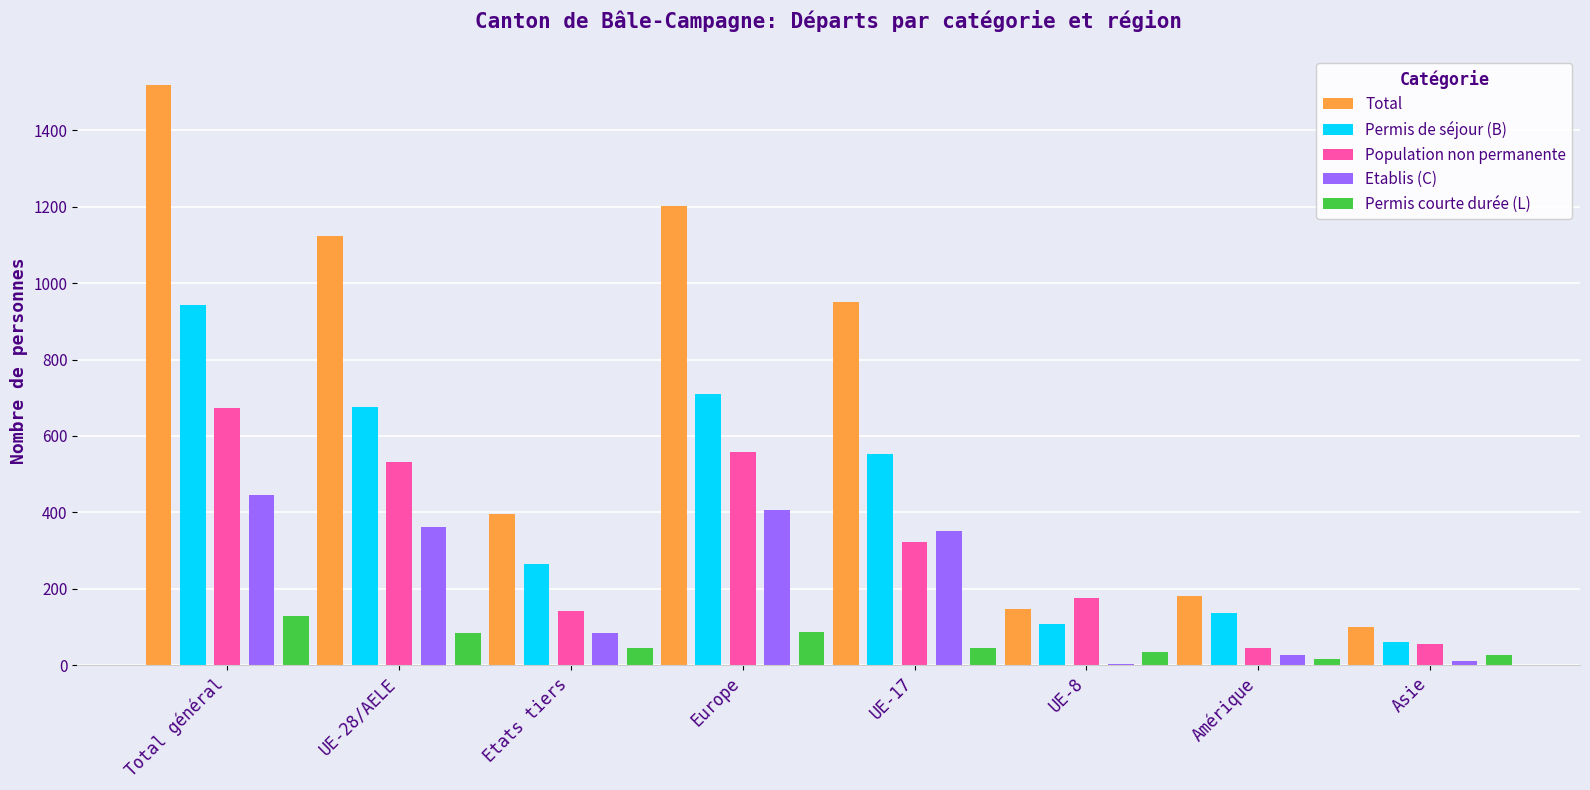

What is the sum of all Etablis (C) values?

1693